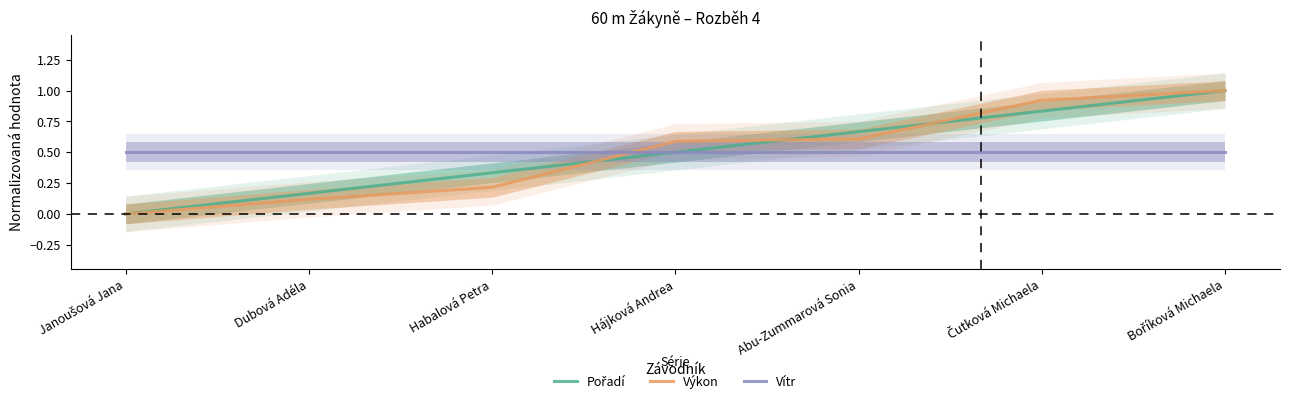

Which series has the largest total across all categories?

Pořadí